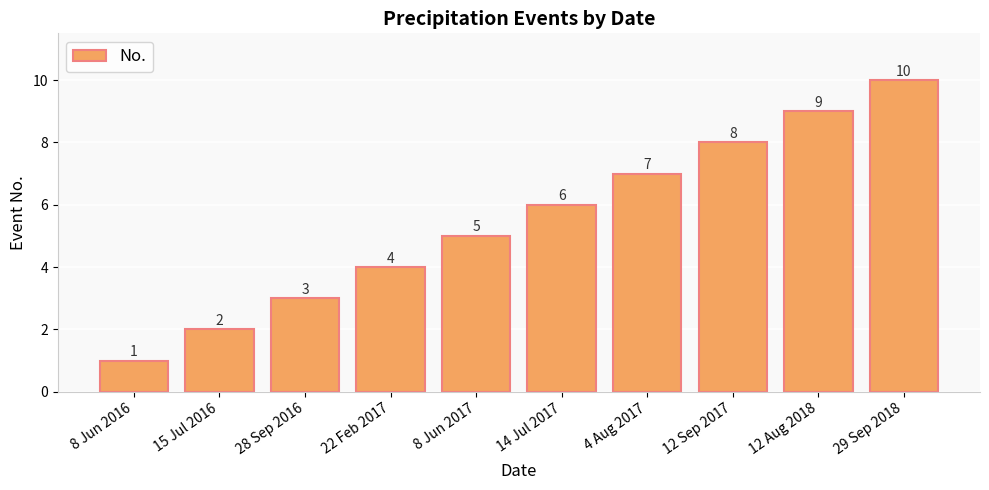

What value does the data have at 14 Jul 2017?

6